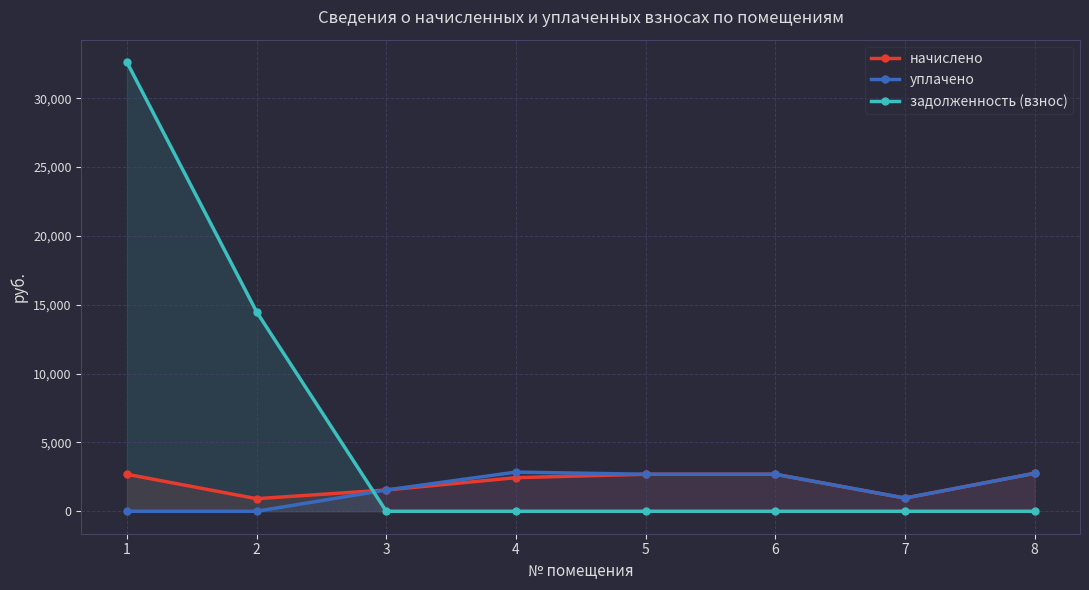

Which has a higher value, 3 or 7?

3